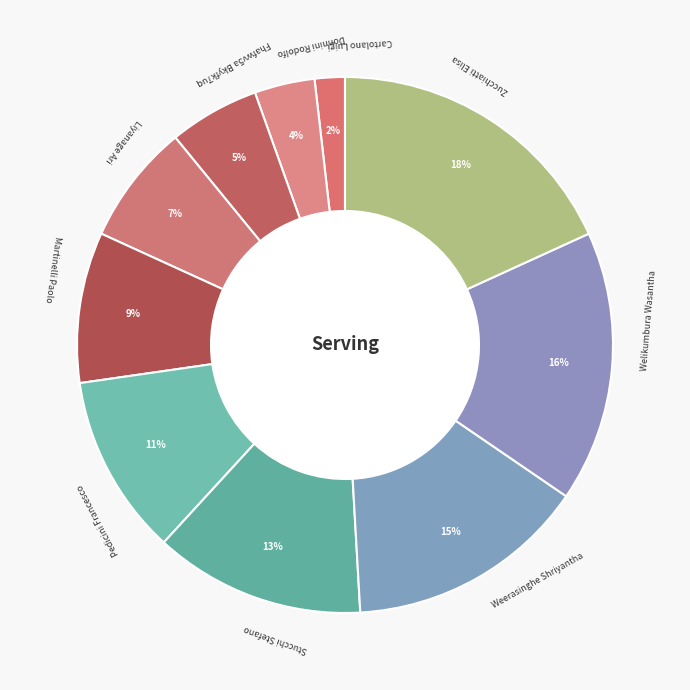

To the nearest percent, what is the combined percentage of Fhafwv5a Bkyfk7uq and Pedicini Francesco?

16%